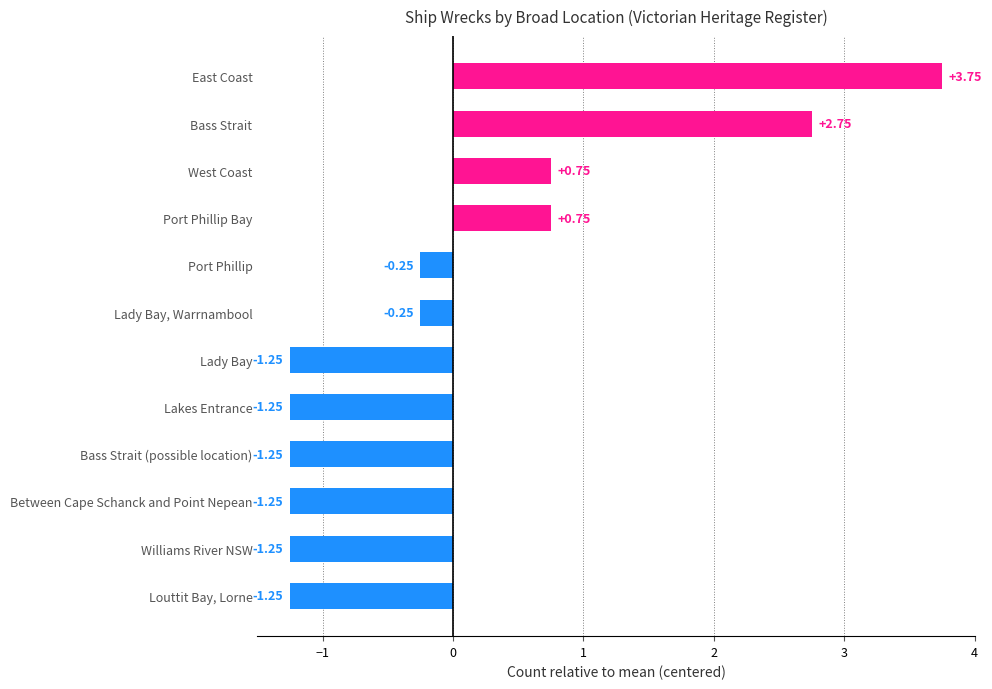

Does the chart contain stacked bars?

No